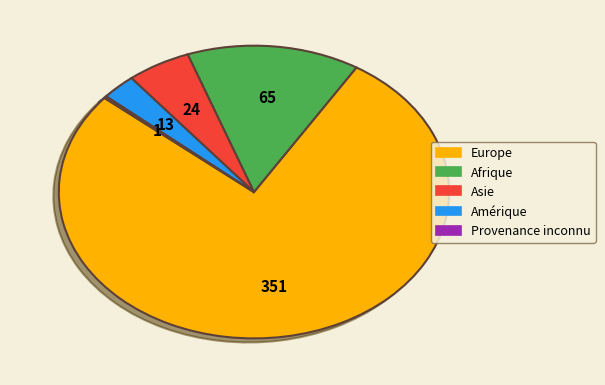

Is there any slice that represents more than half of the pie?

Yes